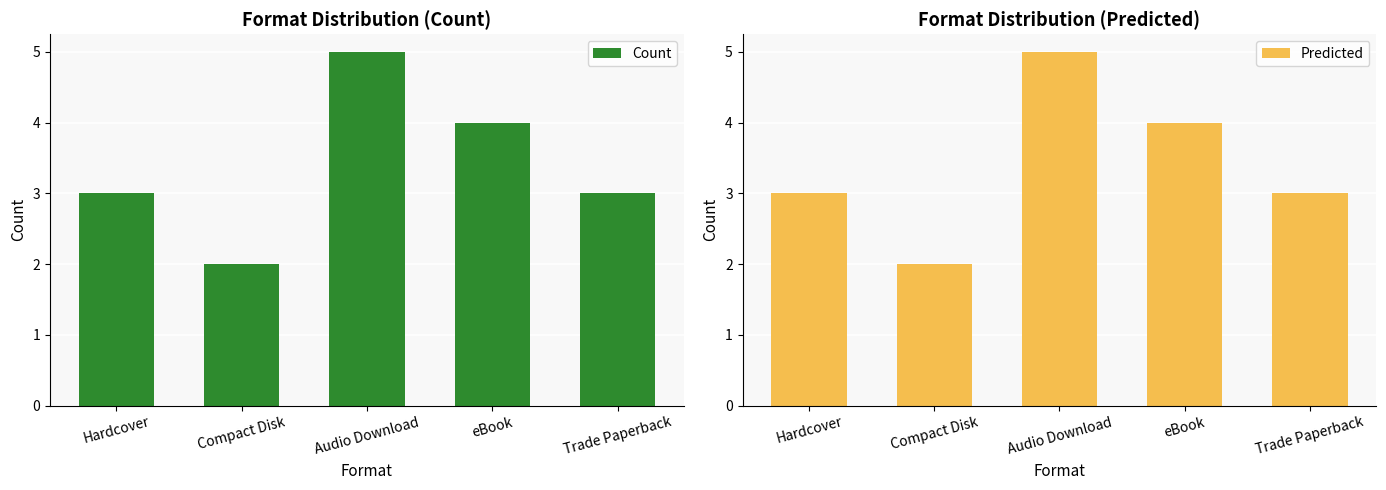

What is the difference between the maximum and second lowest values in the Predicted series?

2